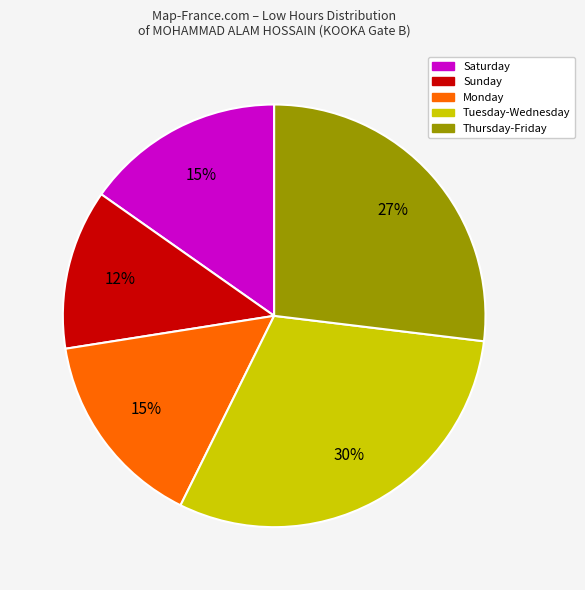

Count the number of slices in the pie.

5